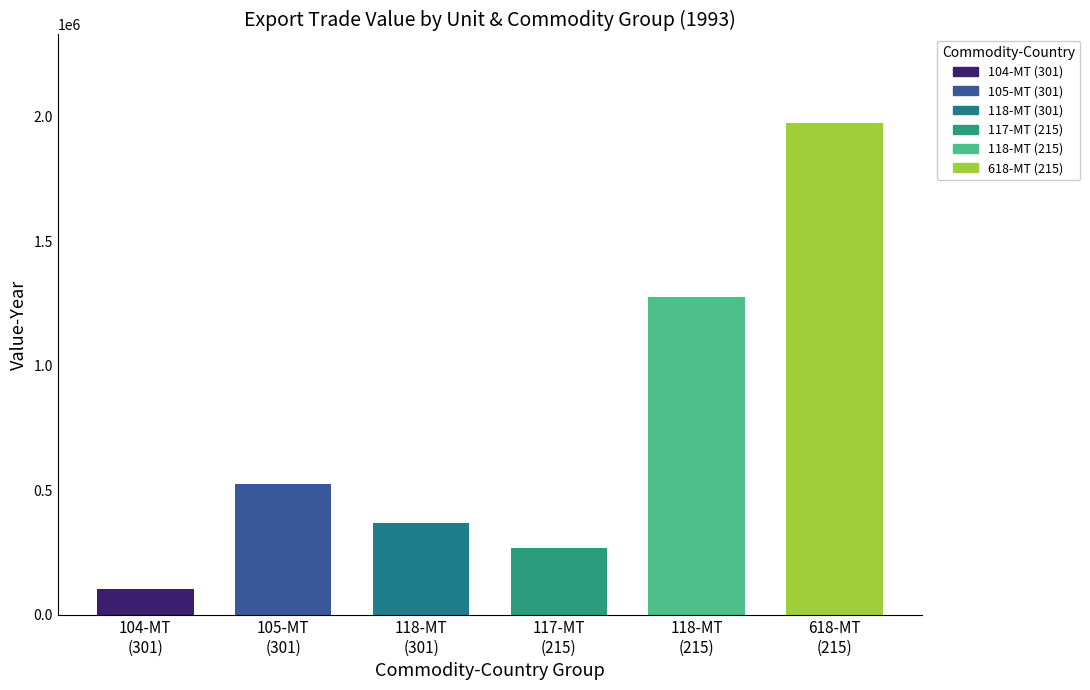

What is the difference between the second highest and minimum values in the Value-Year by Unit series?

1171167